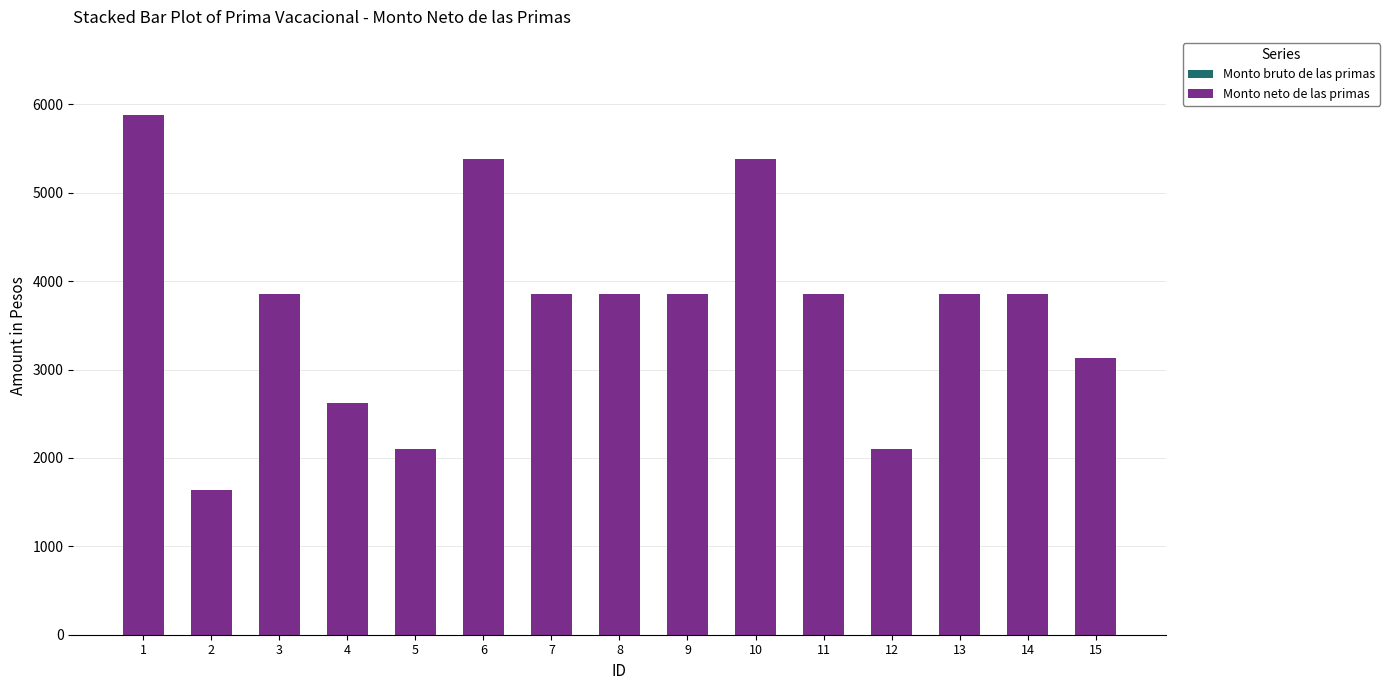

The value at 2 is 1633.6. True or false?

True